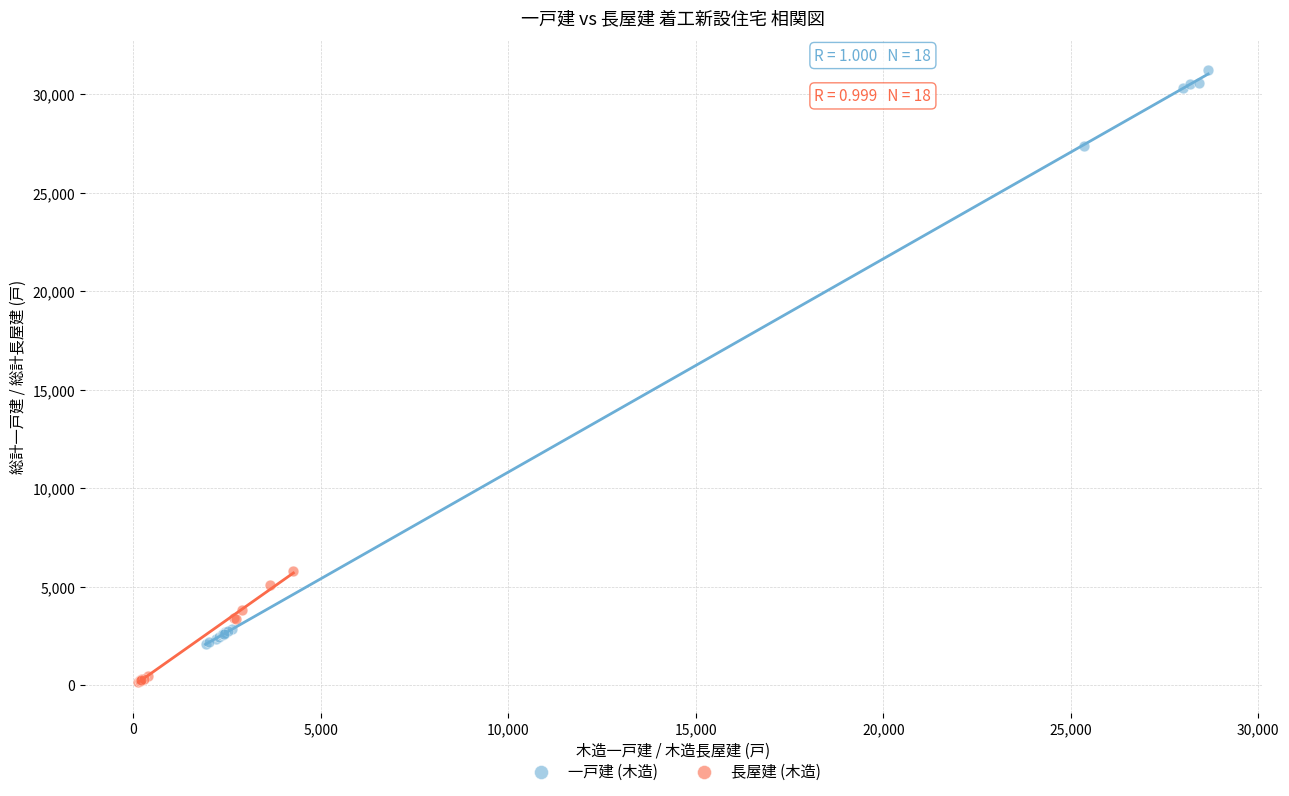

Which series contains the highest Y value?

一戸建 (木造)